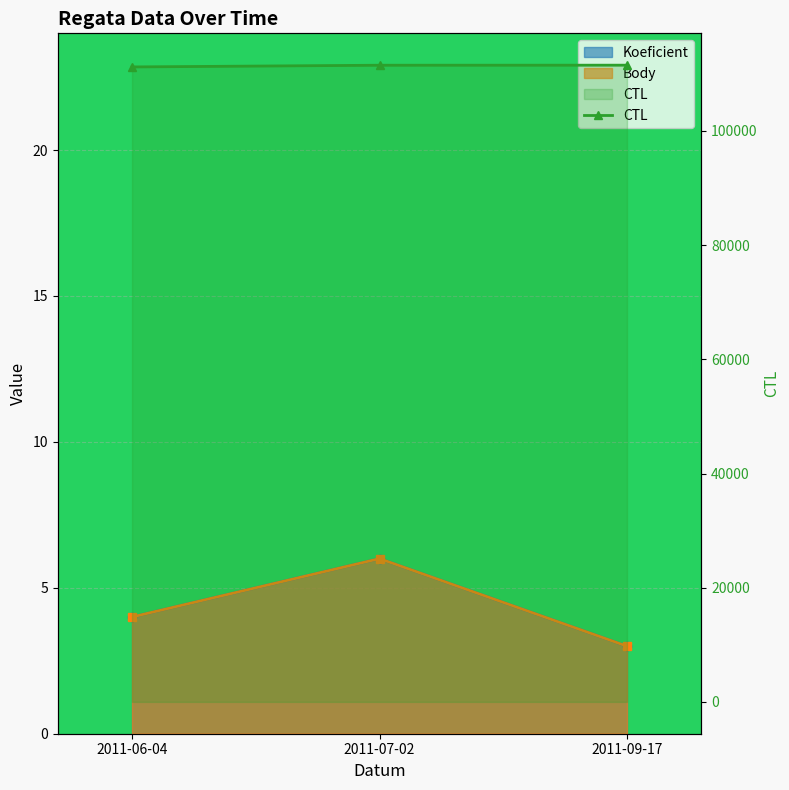

What is the ratio of the value at 2011-07-02 to the value at 2011-06-04?

1.0